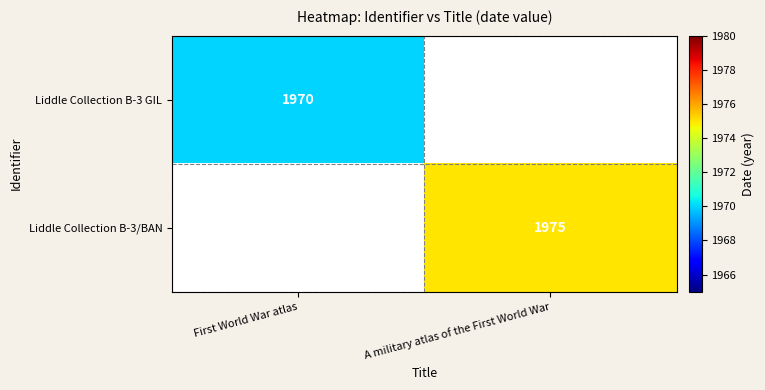

True or false: Liddle Collection B-3 GIL has a value of 1970 at First World War atlas.

True